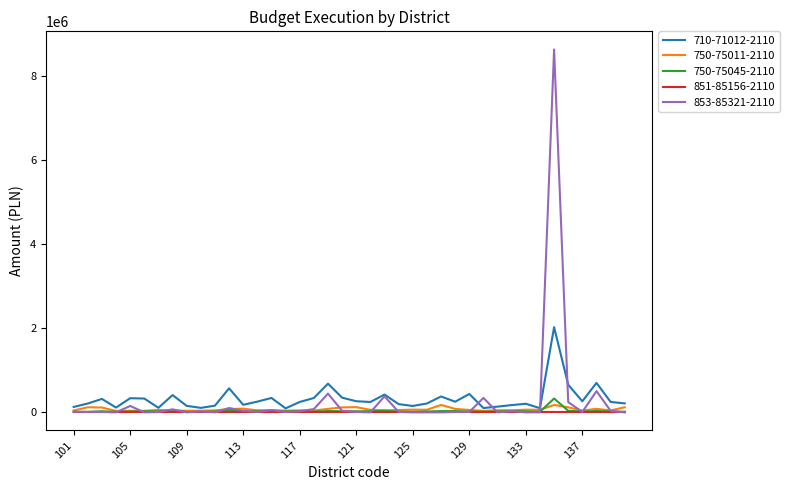

What is the greatest value displayed?

8631181.9